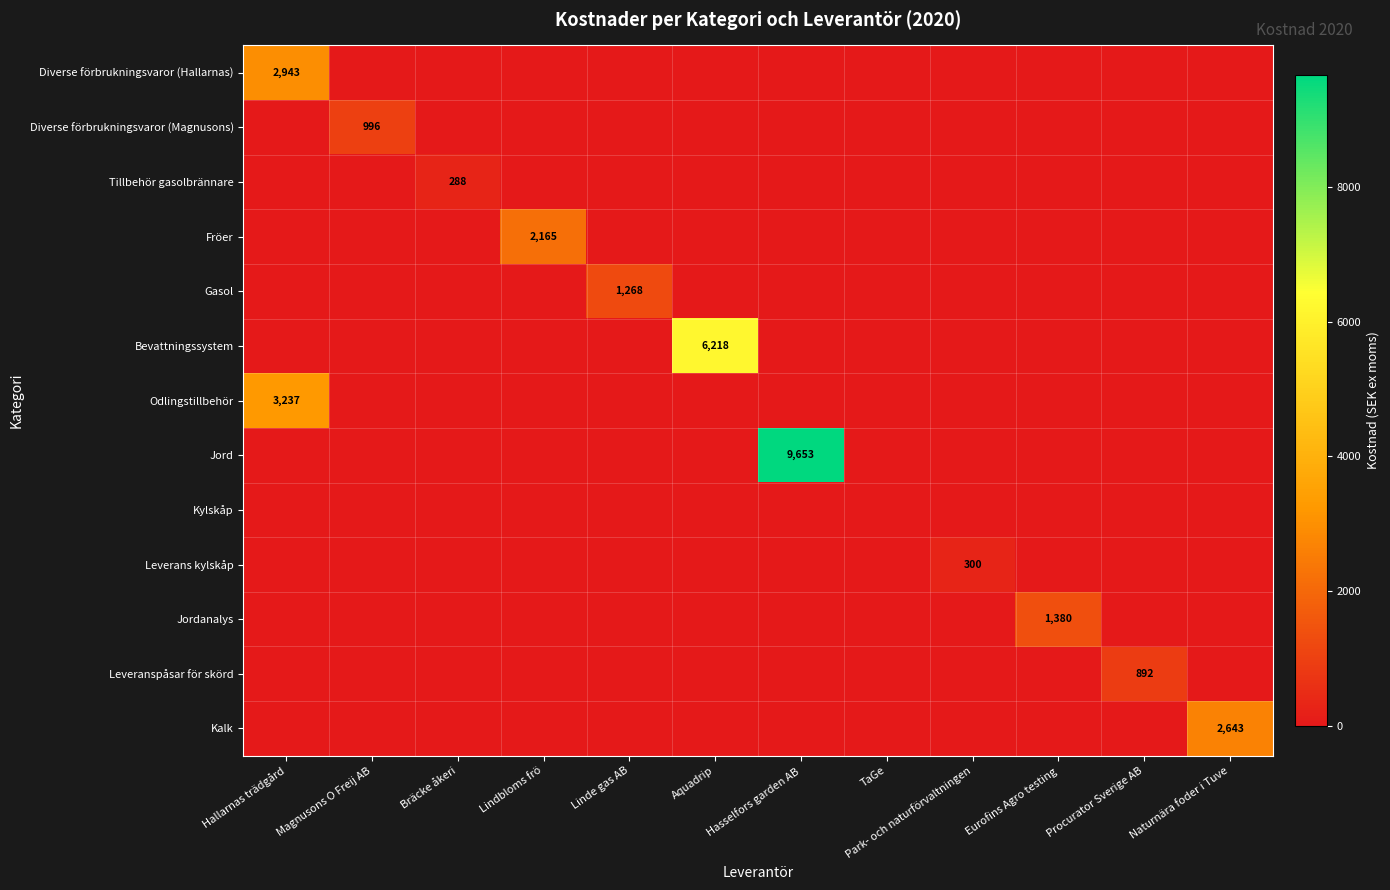

The Kylskåp series shows 0.0 at Hallarnas trädgård. True or false?

True